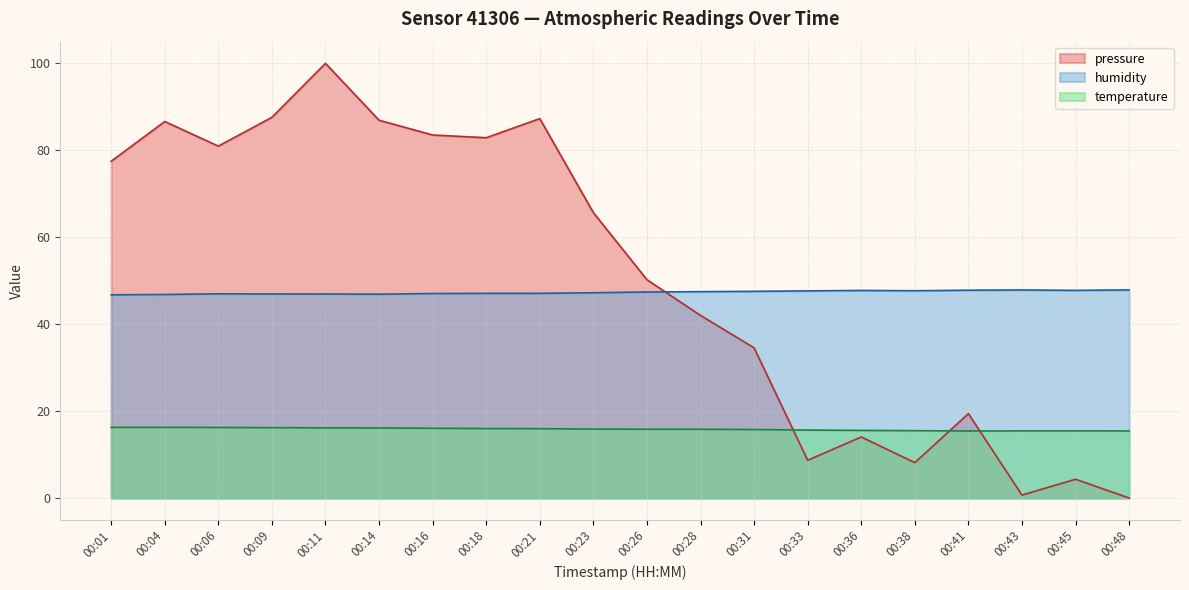

How many lines are shown in the chart?

3